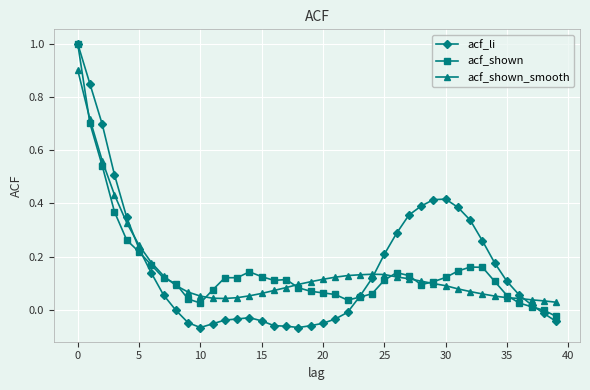

What is the value of the acf_li point at the 1st from the left?

1.0